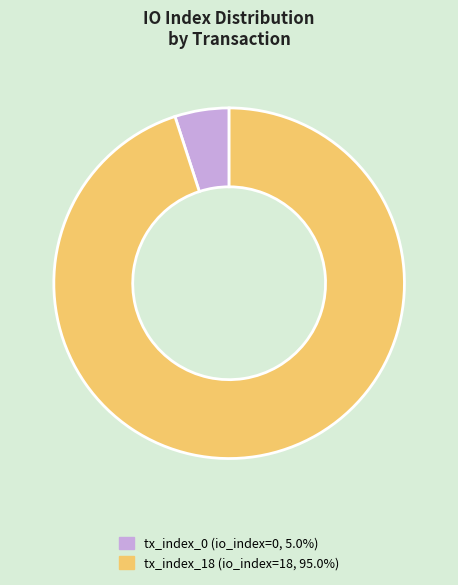

What is the largest slice in the pie chart?

tx_index_18